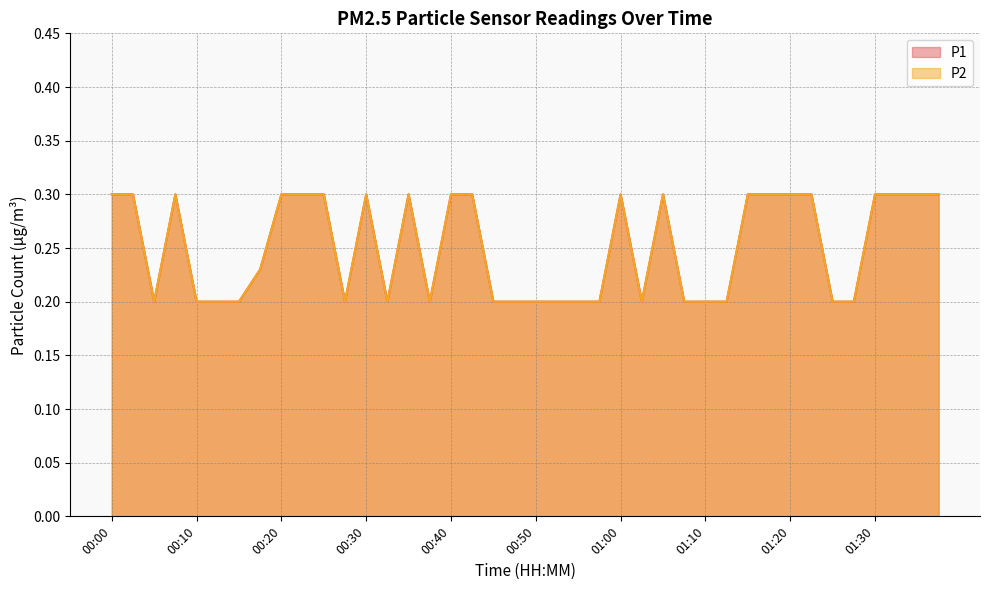

Reading left to right, what are all the values shown in this chart?

P1: 00:00=0.3	00:03=0.3	00:05=0.2	00:08=0.3	00:10=0.2	00:13=0.2	00:15=0.2	00:18=0.2	00:20=0.3	00:23=0.3	00:25=0.3	00:28=0.2	00:30=0.3	00:33=0.2	00:35=0.3	00:38=0.2	00:40=0.3	00:43=0.3	00:45=0.2	00:48=0.2	00:50=0.2	00:53=0.2	00:55=0.2	00:58=0.2	01:00=0.3	01:03=0.2	01:05=0.3	01:07=0.2	01:10=0.2	01:12=0.2	01:15=0.3	01:17=0.3	01:20=0.3	01:22=0.3	01:25=0.2	01:27=0.2	01:30=0.3	01:32=0.3	01:35=0.3	01:37=0.3
P2: 00:00=0.3	00:03=0.3	00:05=0.2	00:08=0.3	00:10=0.2	00:13=0.2	00:15=0.2	00:18=0.2	00:20=0.3	00:23=0.3	00:25=0.3	00:28=0.2	00:30=0.3	00:33=0.2	00:35=0.3	00:38=0.2	00:40=0.3	00:43=0.3	00:45=0.2	00:48=0.2	00:50=0.2	00:53=0.2	00:55=0.2	00:58=0.2	01:00=0.3	01:03=0.2	01:05=0.3	01:07=0.2	01:10=0.2	01:12=0.2	01:15=0.3	01:17=0.3	01:20=0.3	01:22=0.3	01:25=0.2	01:27=0.2	01:30=0.3	01:32=0.3	01:35=0.3	01:37=0.3